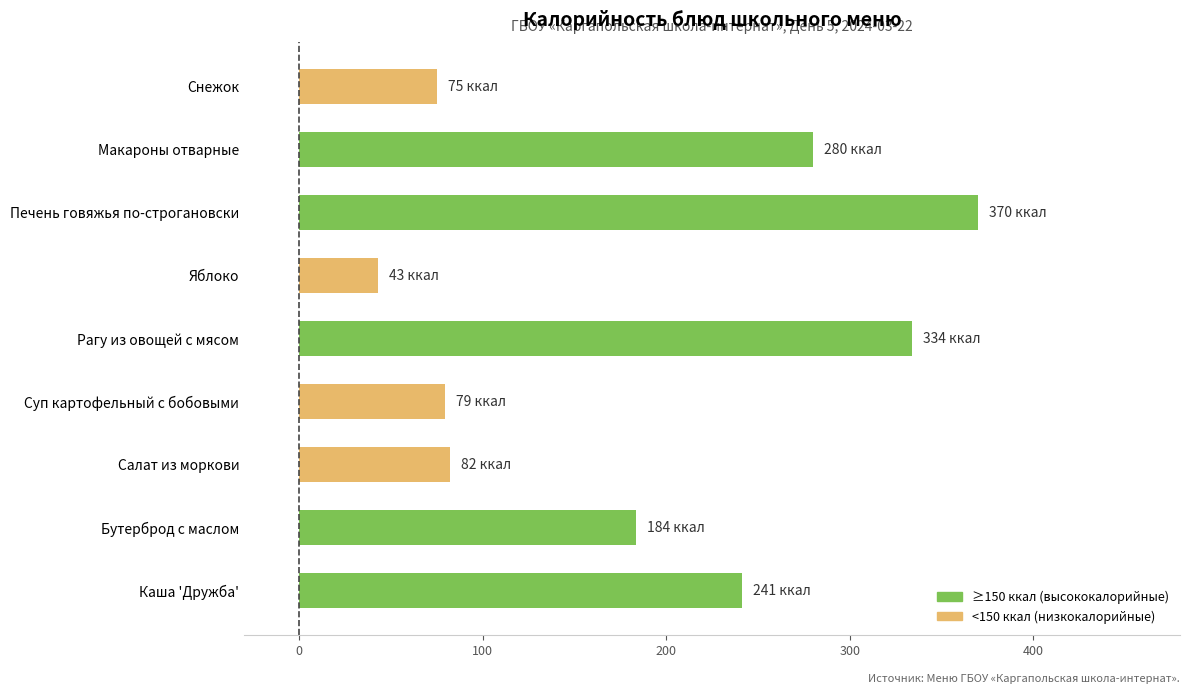

The chart shows a value of 29.4 at Снежок. True or false?

False